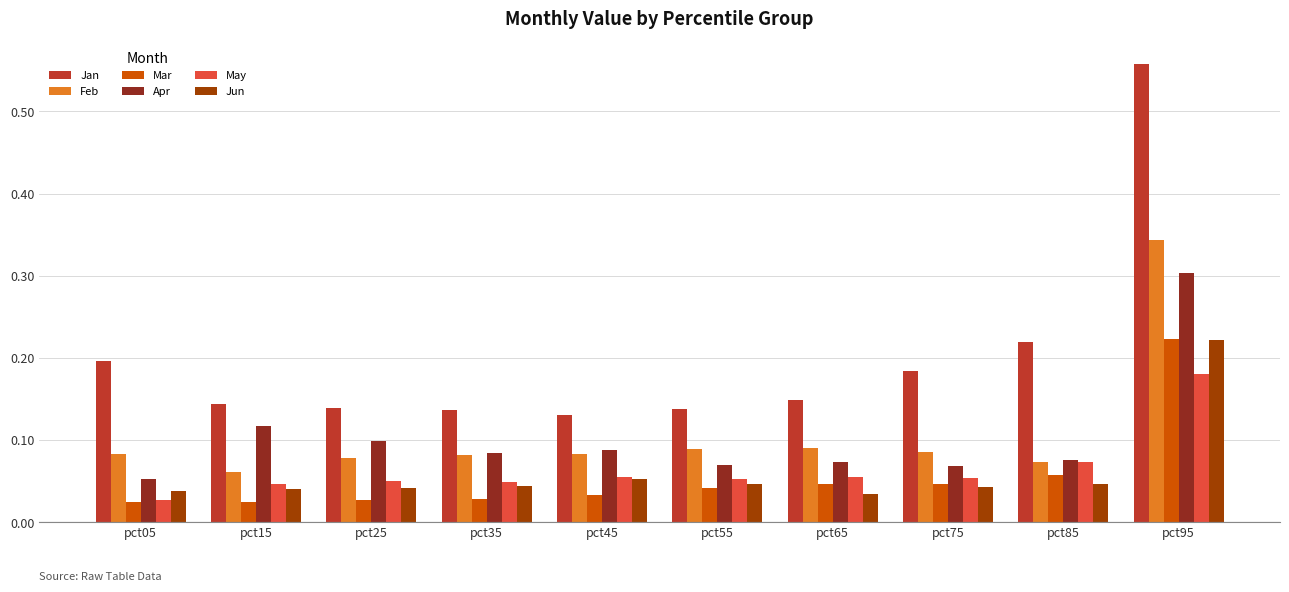

What is the difference between the maximum and second lowest values in the Jan series?

0.4